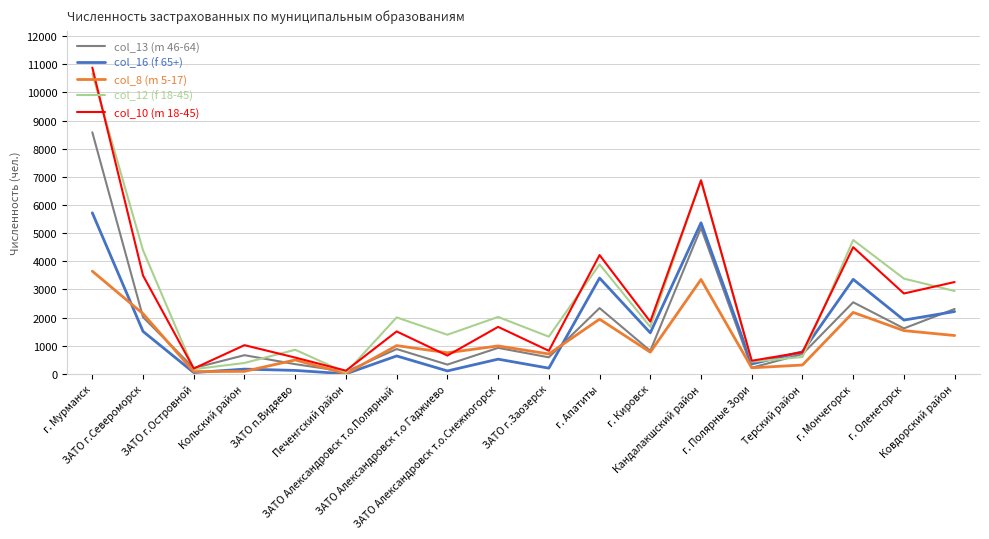

Where is the first local minimum for col_10 (m 18-45)?

ЗАТО г.Островной